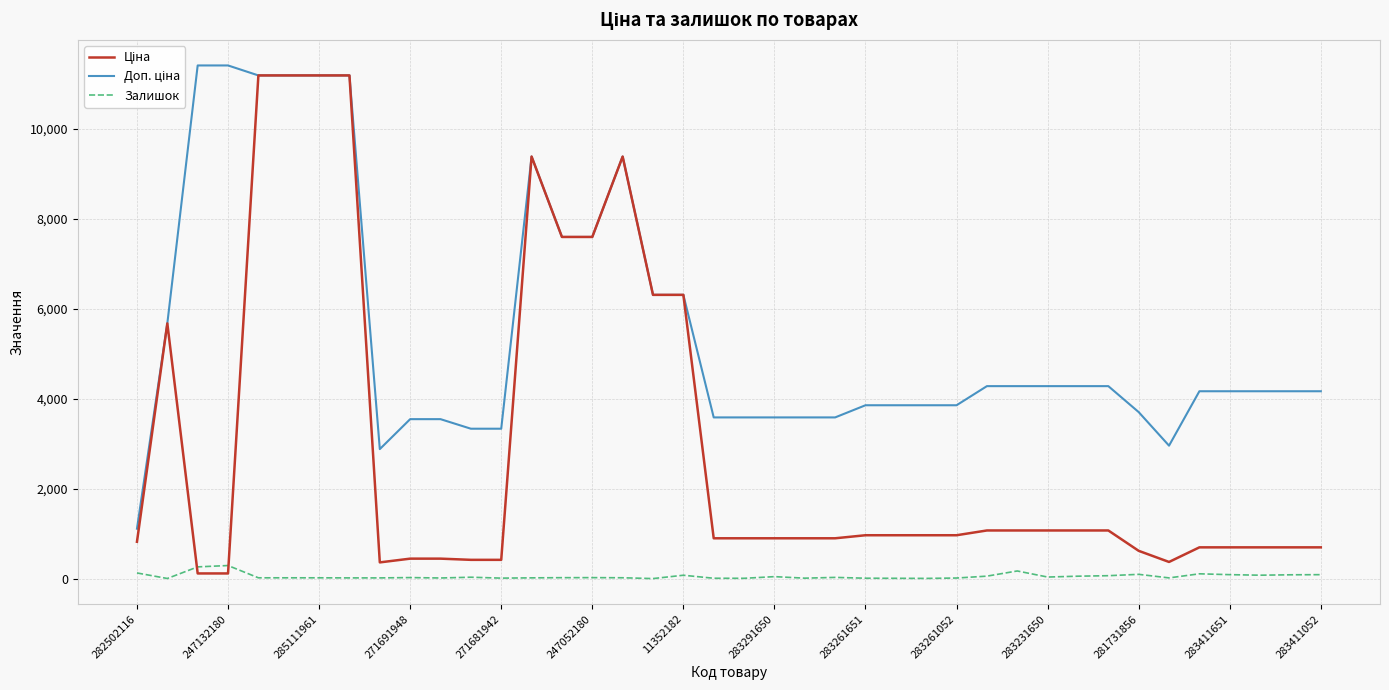

What is the highest value of the Залишок series?

290.0